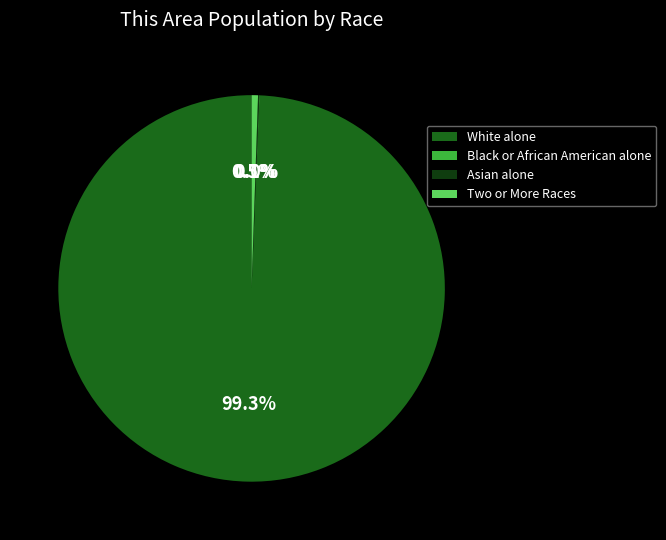

Is there a majority slice in this chart?

Yes